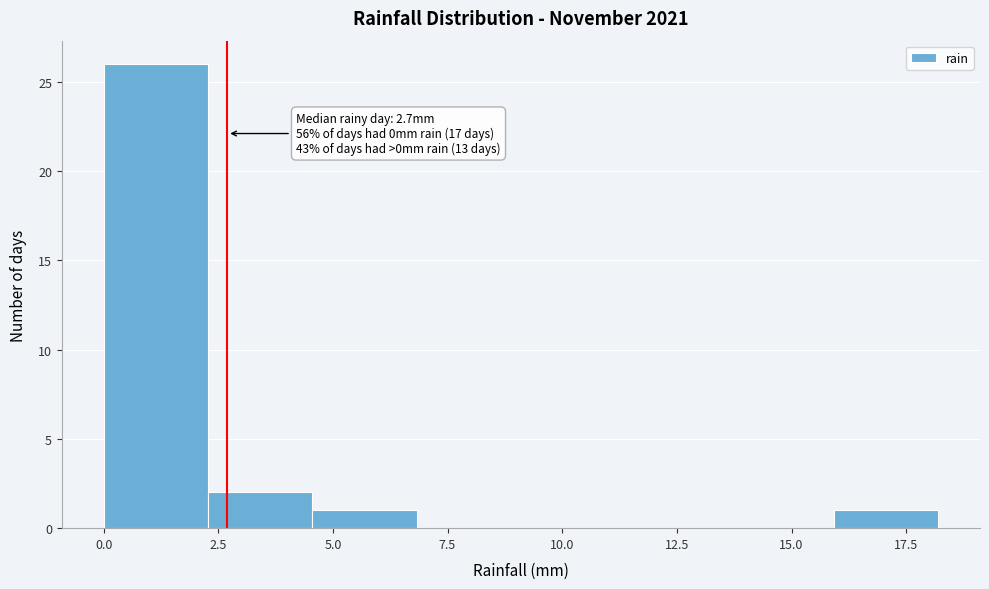

Which range on the x-axis has the tallest bar?

0.0 to 2.5